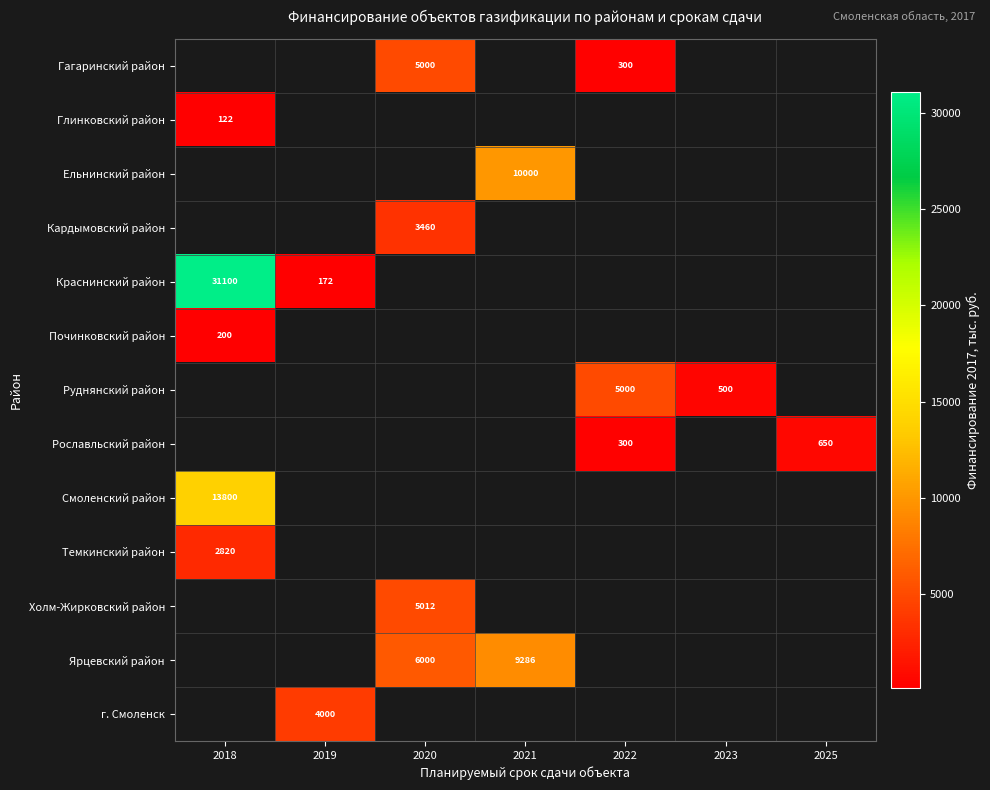

Is it true that Рославльский район equals 457 at 2022?

False